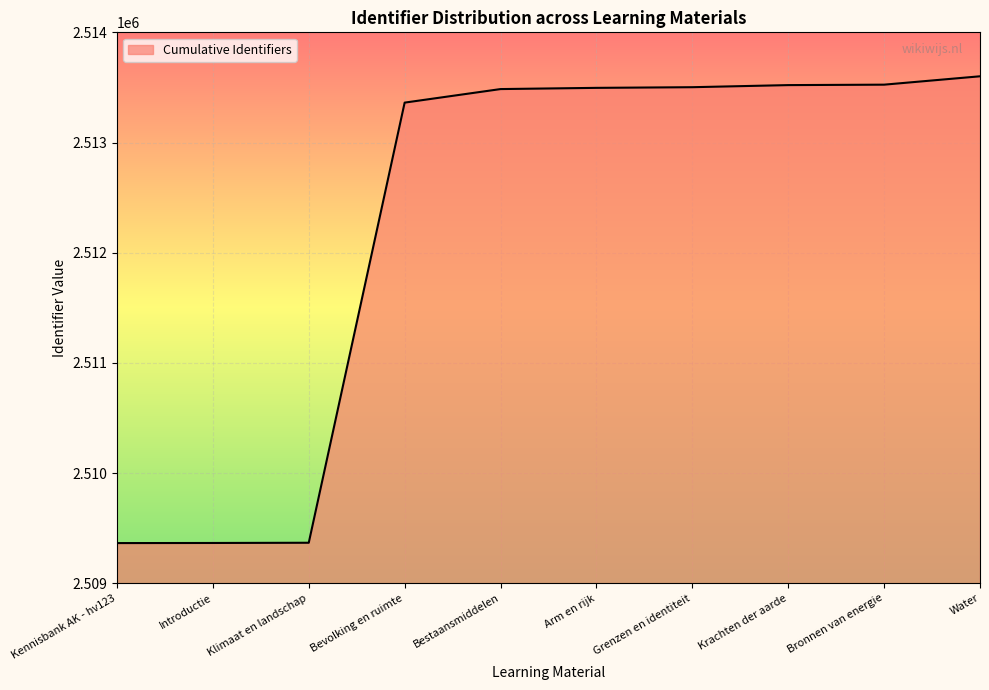

Between Bestaansmiddelen and Bevolking en ruimte, which is larger?

Bestaansmiddelen